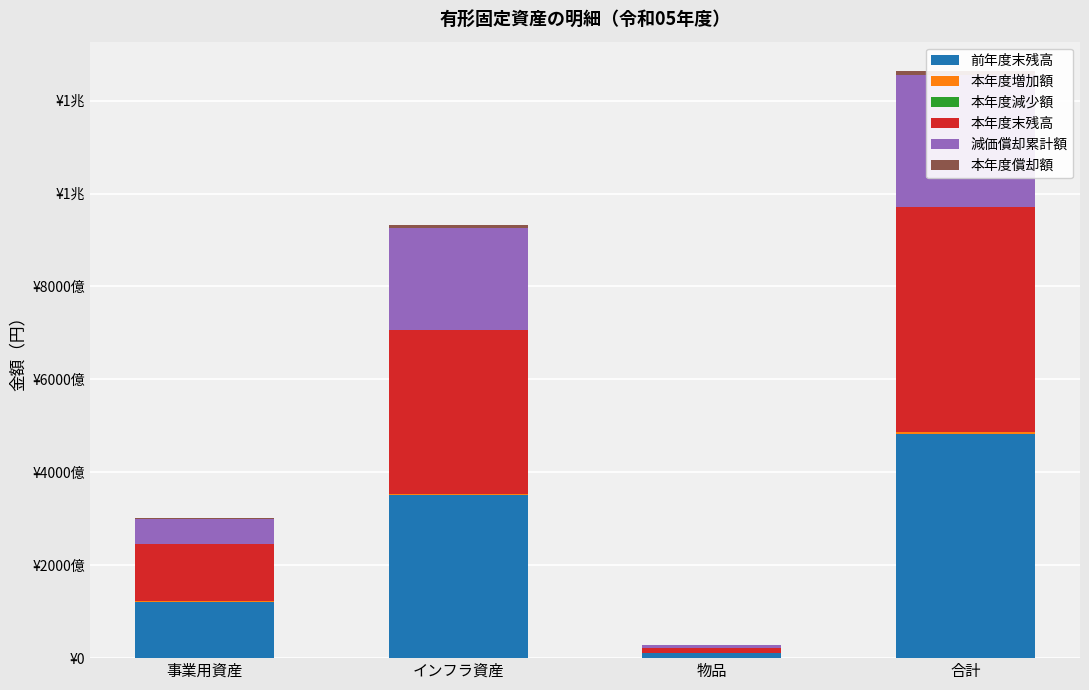

Is the value of 本年度減少額 at 事業用資産 greater than the value of 本年度末残高 at 合計?

No